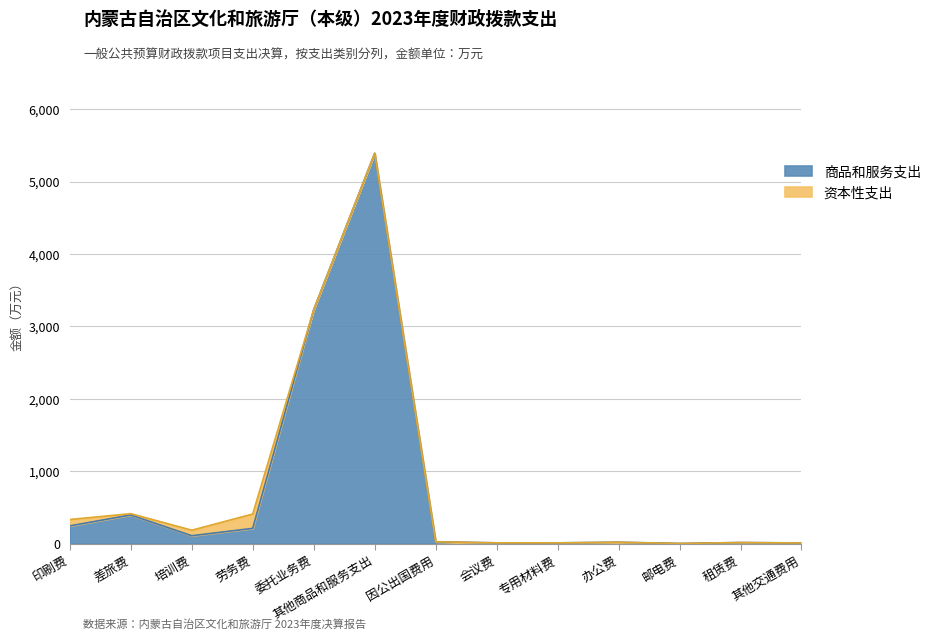

At which category is the sum across all series the highest?

其他商品和服务支出